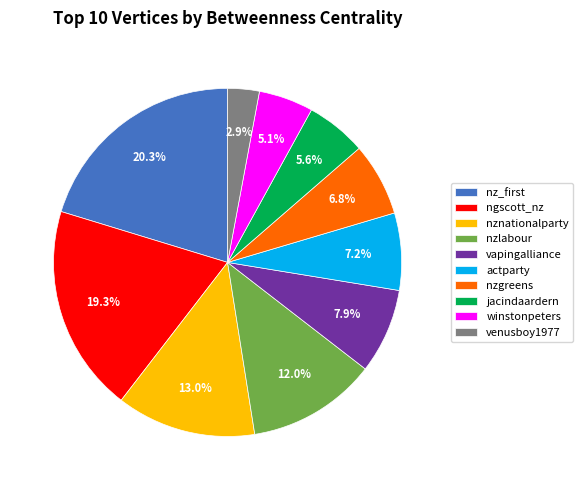

Is there any slice that represents more than half of the pie?

No